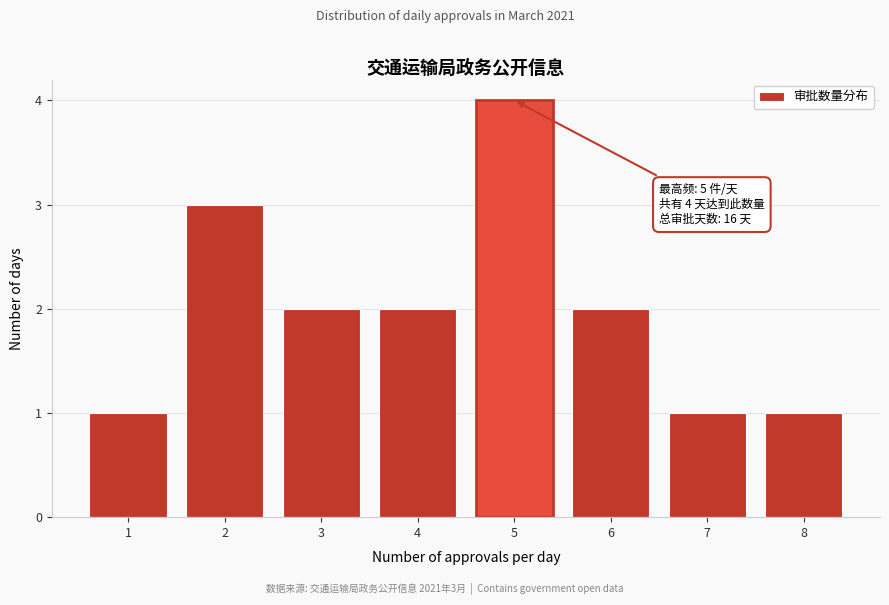

Over which range of the x-axis is the bar tallest?

4.5 to 5.5